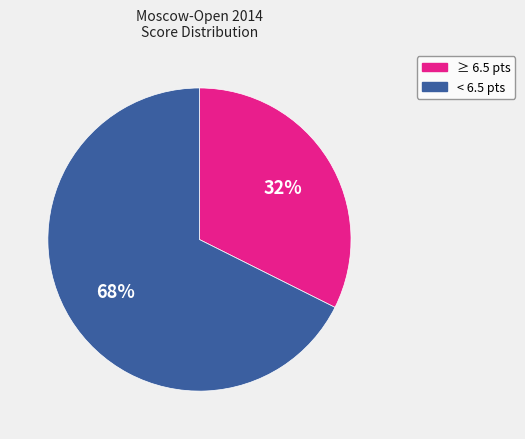

To the nearest percent, what is the average slice percentage?

50%